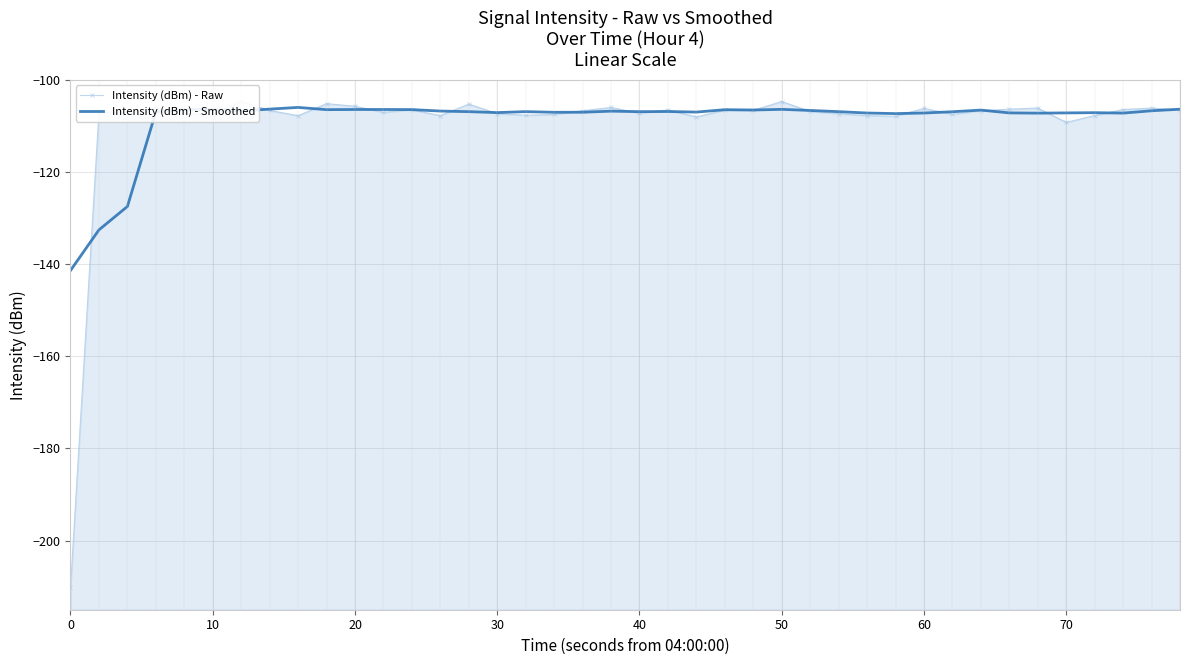

What is the maximum value for Intensity (dBm) - Smoothed?

-106.0